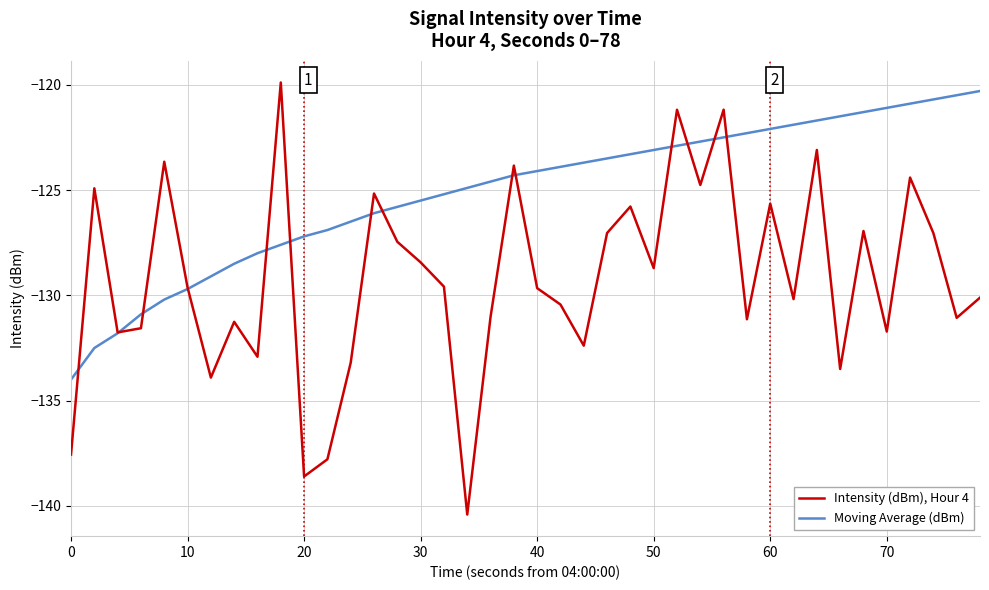

How many lines are shown in the chart?

2